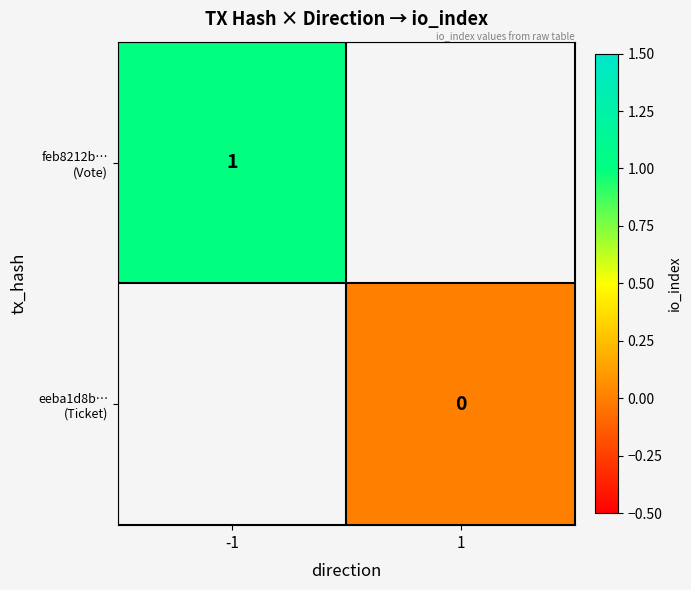

Is the value of eeba1d8b… (Ticket) at -1 greater than the value of feb8212b… (Vote) at 1?

No